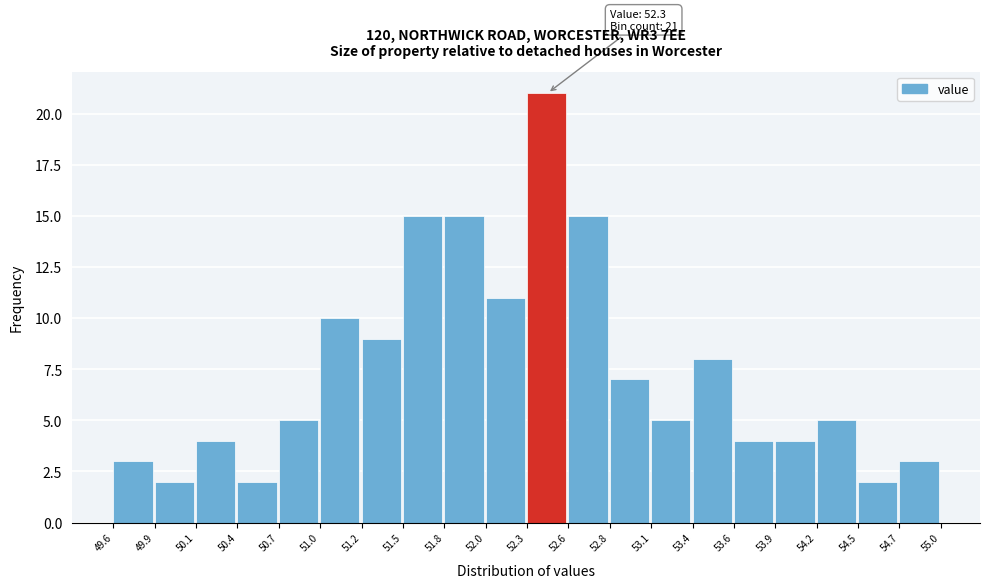

Which range on the x-axis has the tallest bar?

52.3 to 52.6